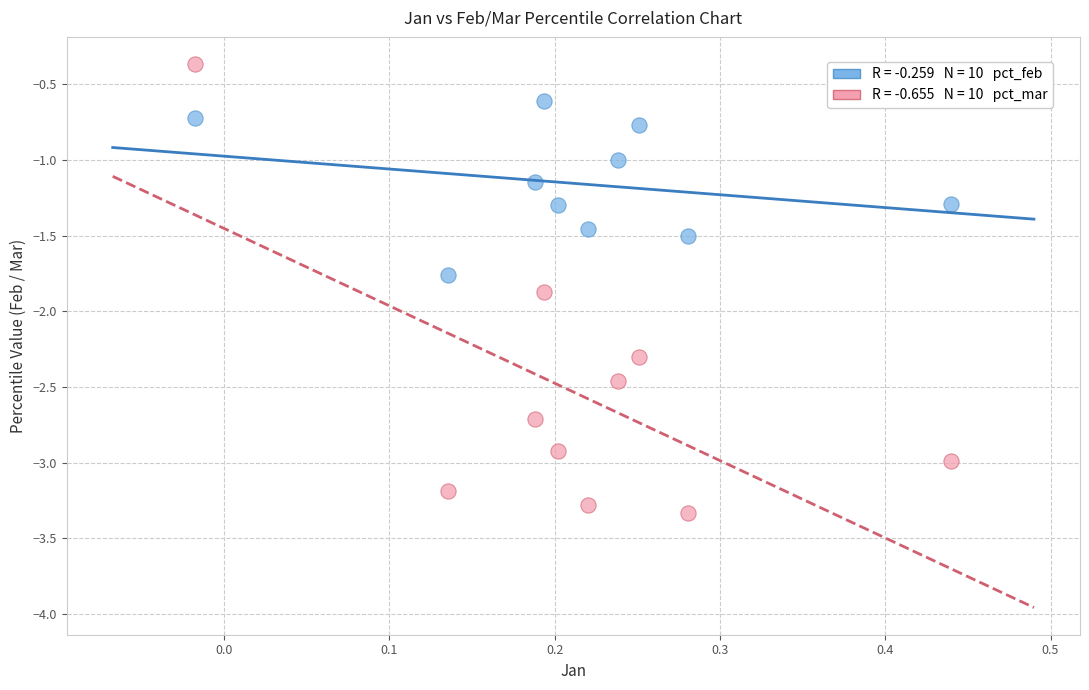

Across all data points, what is the range of Y values (max minus min)?

3.0